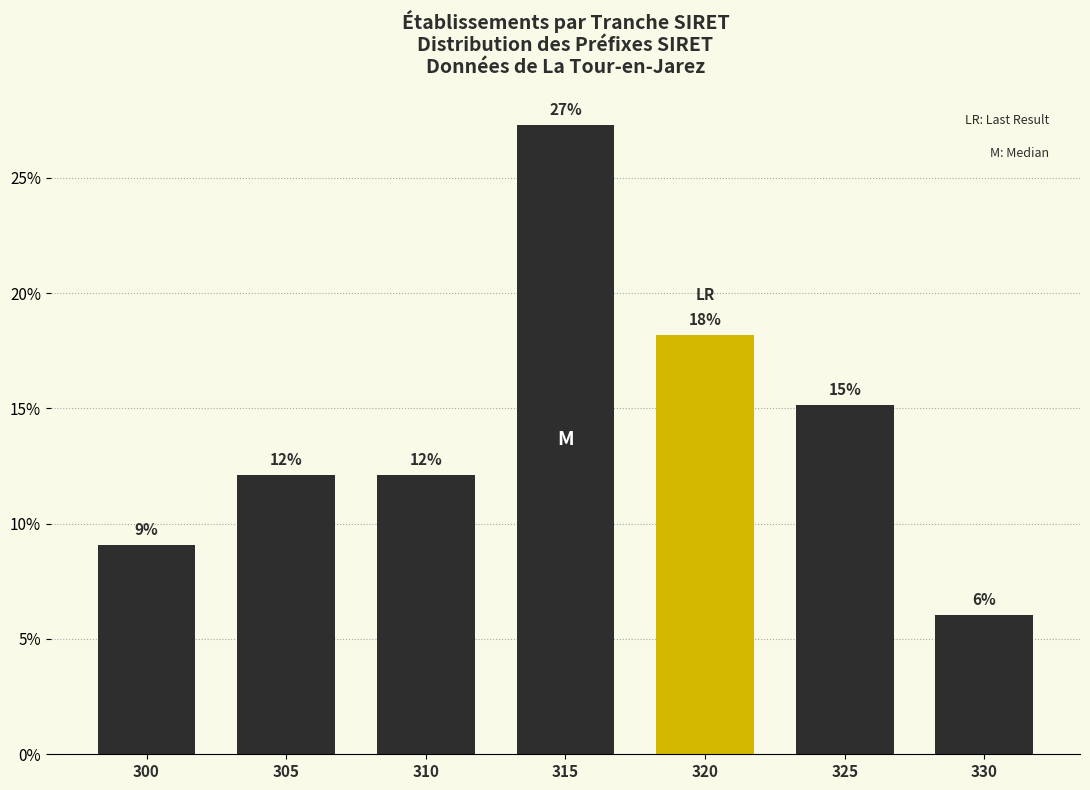

How many bars are there in total?

7